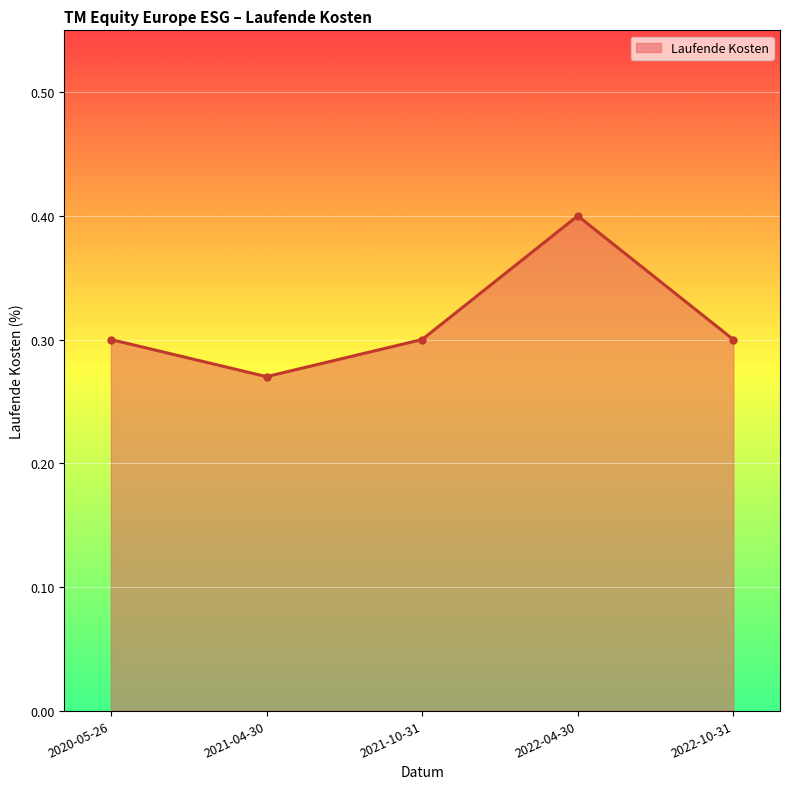

Is it true that the value at 2022-04-30 is 0.7?

False